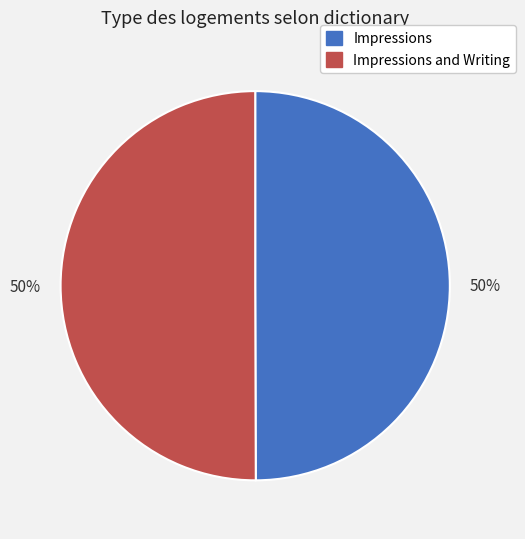

Count the number of slices in the pie.

2